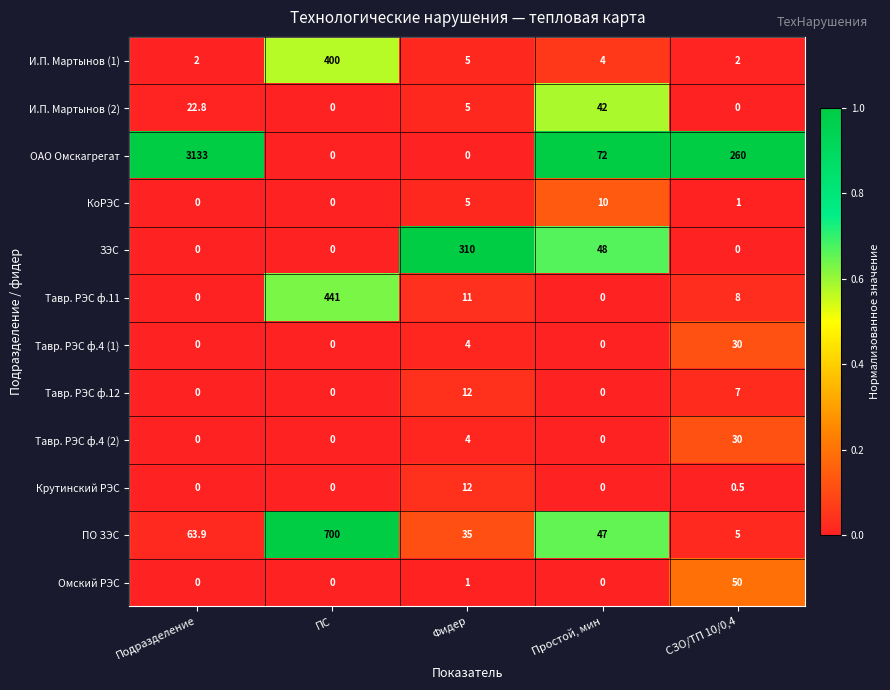

Is the value of ОАО Омскагрегат at Подразделение greater than the value of И.П. Мартынов (1) at Подразделение?

Yes